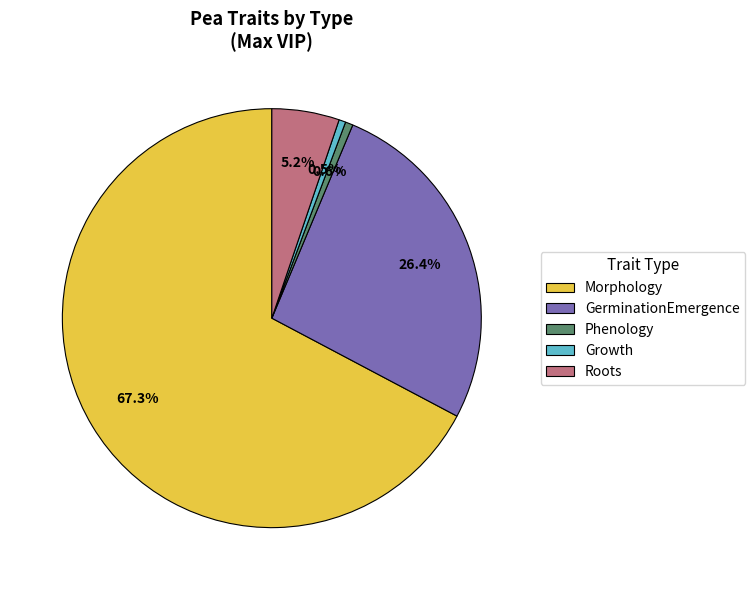

Which category has the biggest portion of the pie?

Morphology